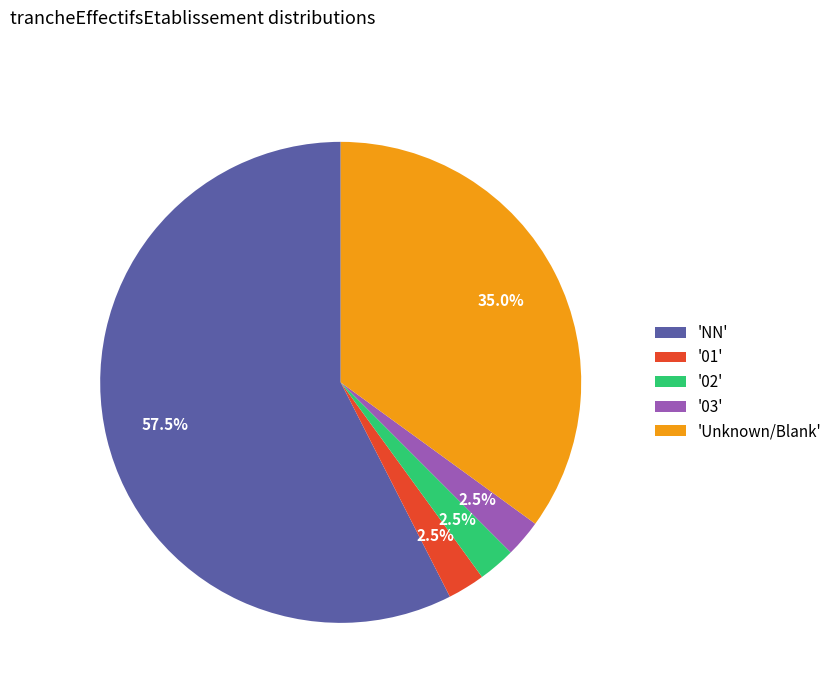

Between 'NN' and '03', which is larger?

'NN'